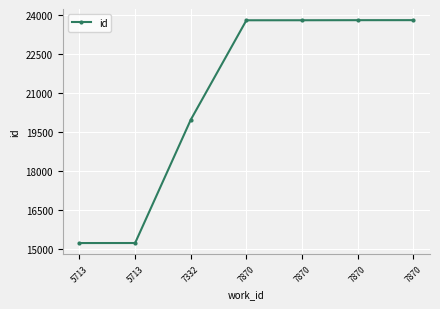

Rank the categories by value from lowest to highest.

5713, 5713, 7332, 7870, 7870, 7870, 7870